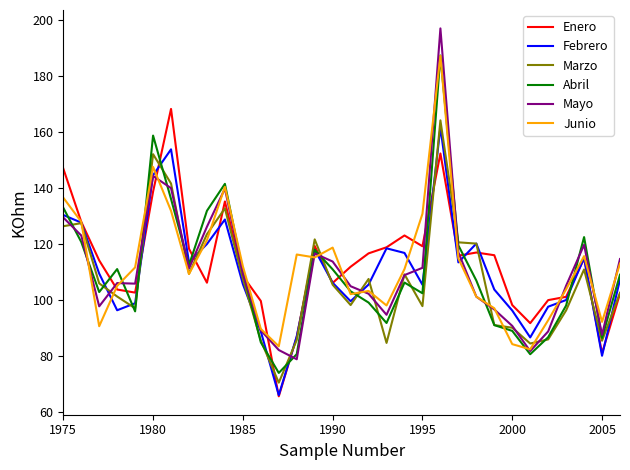

What is the maximum value shown in the chart?

196.8